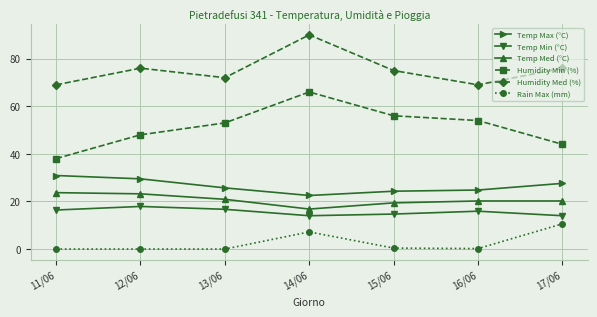

What is the value of the Temp Med (°C) point at the 1st from the left?

23.7